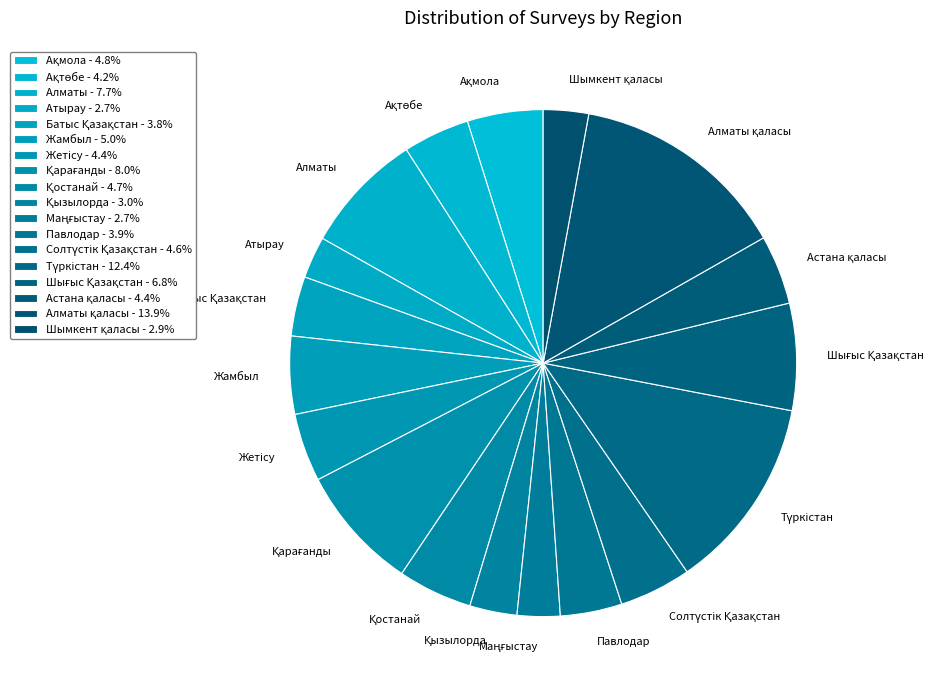

Count the number of slices in the pie.

18